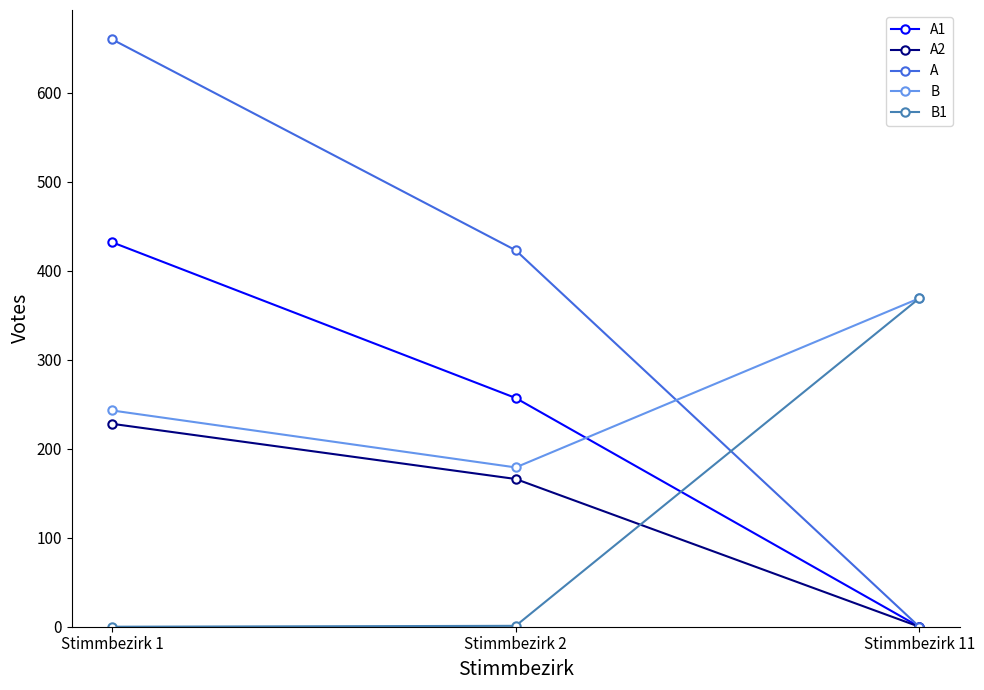

Is the value of A at Stimmbezirk 1 greater than the value of B at Stimmbezirk 2?

Yes